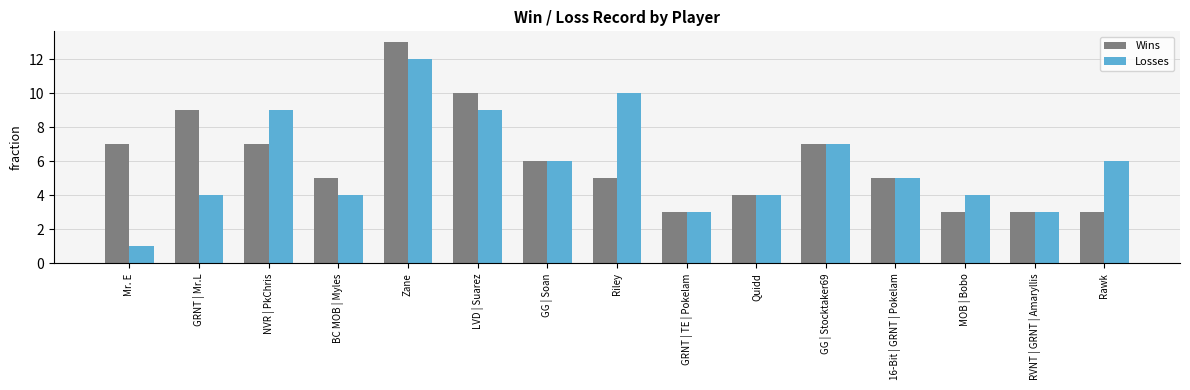

The value of Losses at GRNT | TE | Pokelam is 3. True or false?

True